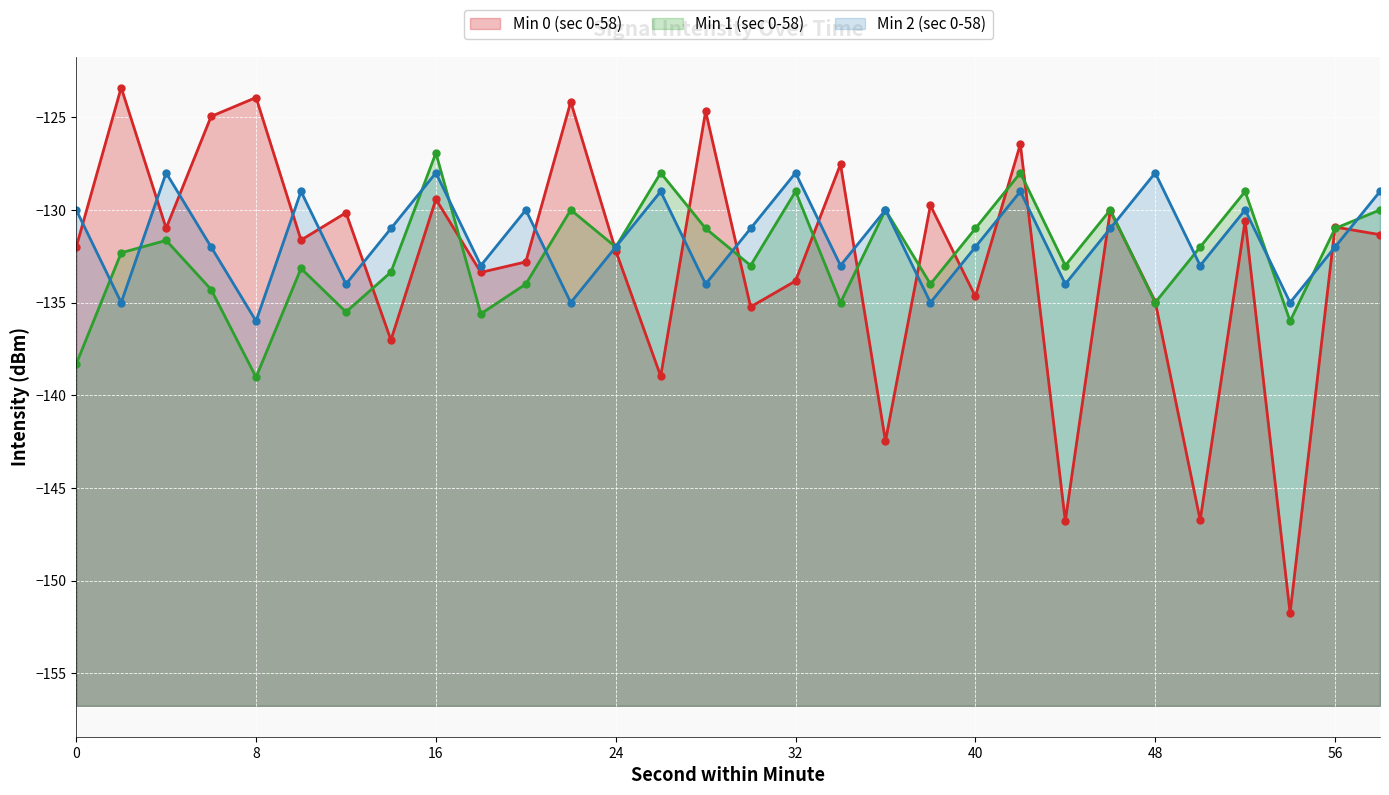

Read the Min 2 (sec 0-58) value at 48.

-128.0